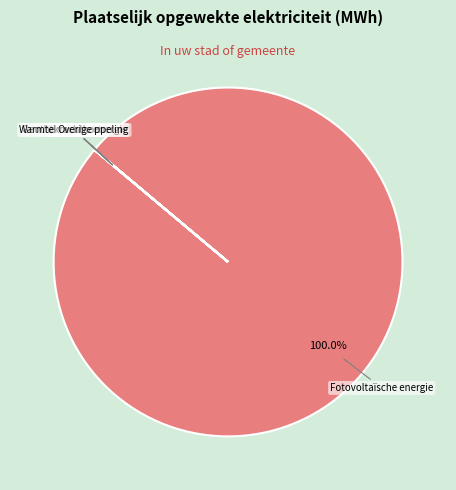

Does any single category account for the majority?

Yes